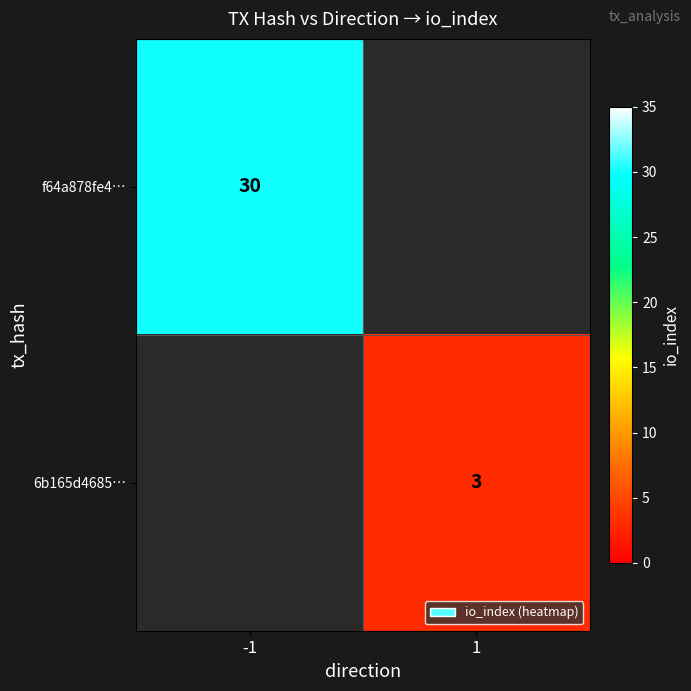

Is it true that 6b165d4685… equals 3 at 1?

True